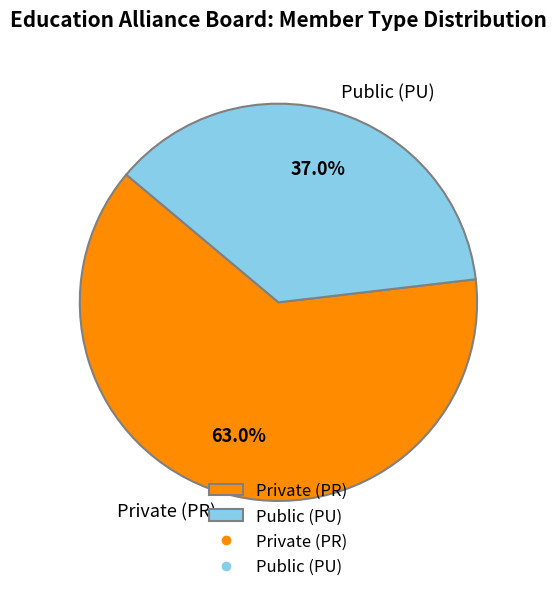

To the nearest percent, what is the difference between the Private (PR) and Public (PU) slice percentages?

26%